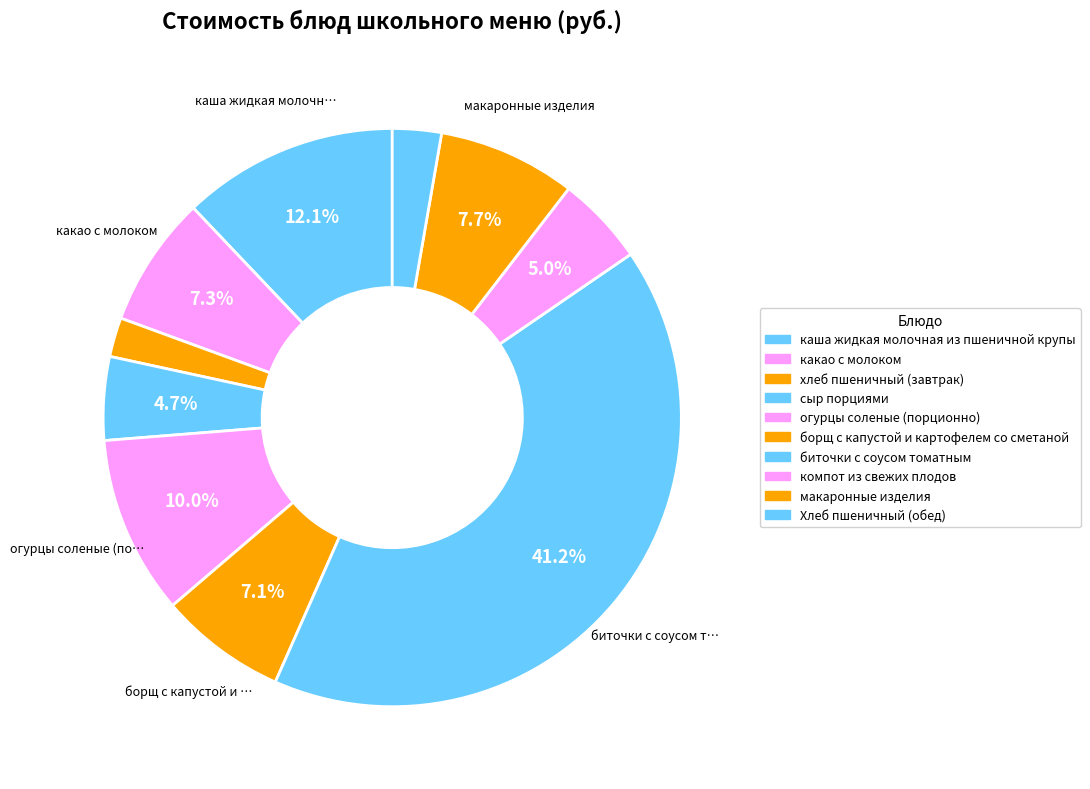

How many slices are in this pie chart?

10